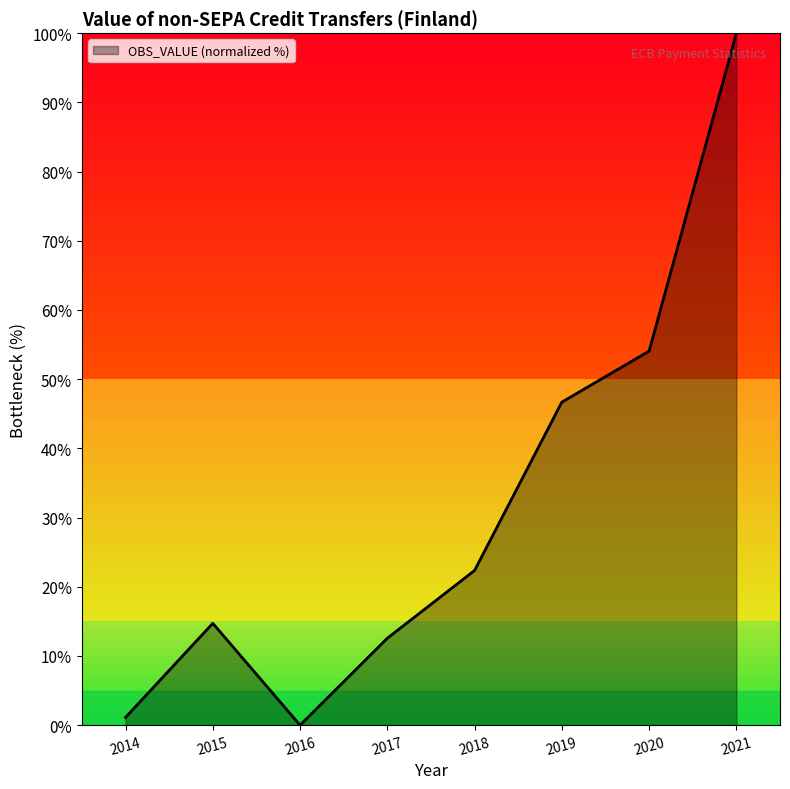

Which category has the highest value across all series?

2021